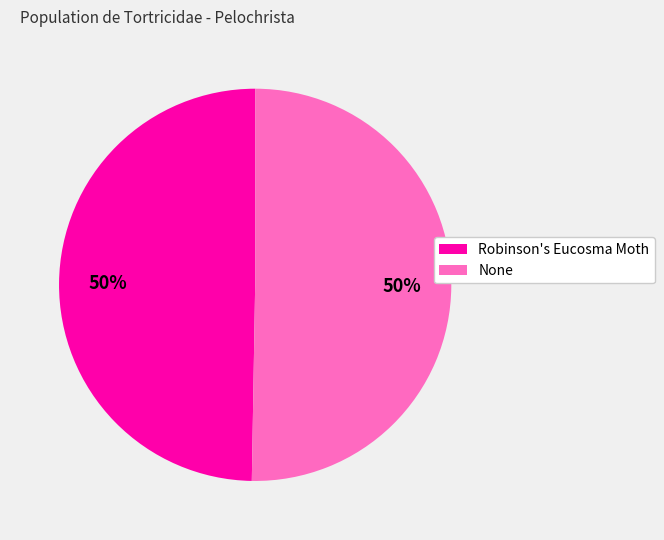

To the nearest percent, what is the combined percentage of Robinson's Eucosma Moth and None?

100%